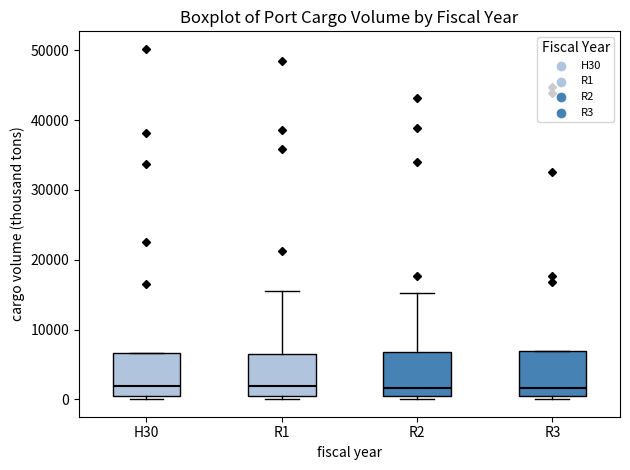

Reading left to right, read every box against the y-axis: the position of its median line, the range the box covers, and the ends of its whiskers. The values are not printed on the chart, so give them approximately, as read against the axis.

H30: median 2000, box 1000 to 7000, whiskers 0 to 7000
R1: median 2000, box 0 to 7000, whiskers 0 (just below the box's lower edge) to 16000
R2: median 2000, box 0 to 7000, whiskers 0 (just below the box's lower edge) to 15000
R3: median 2000, box 0 to 7000, whiskers 0 (just below the box's lower edge) to 7000